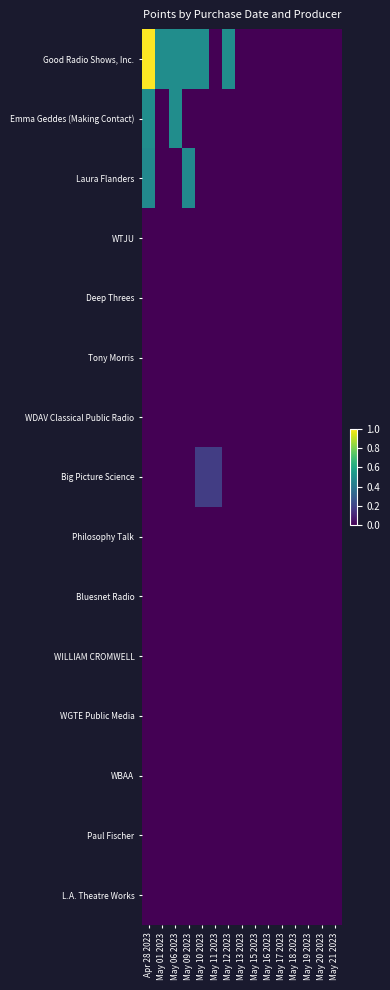

How many categories are shown in the chart?

15